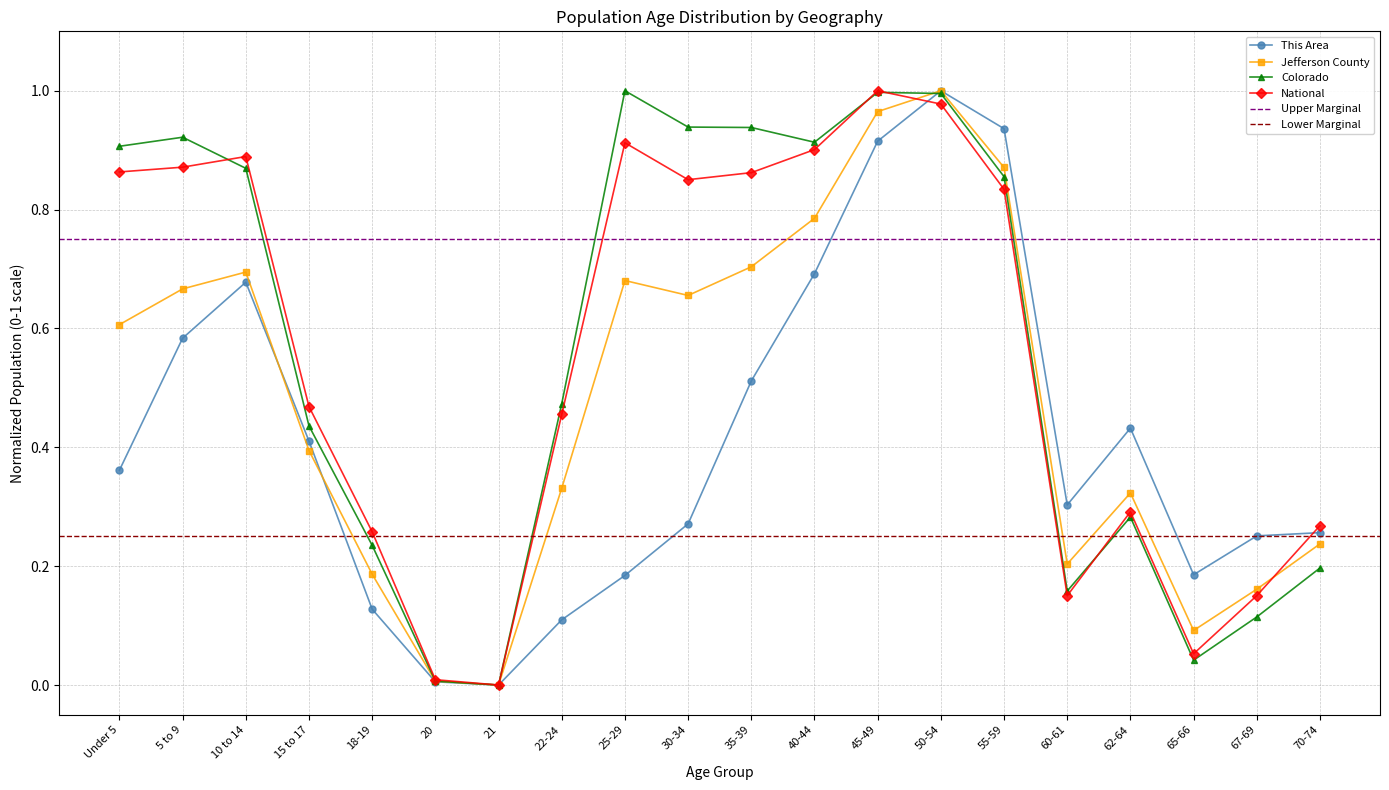

At how many categories does at least one series exceed 0?

19